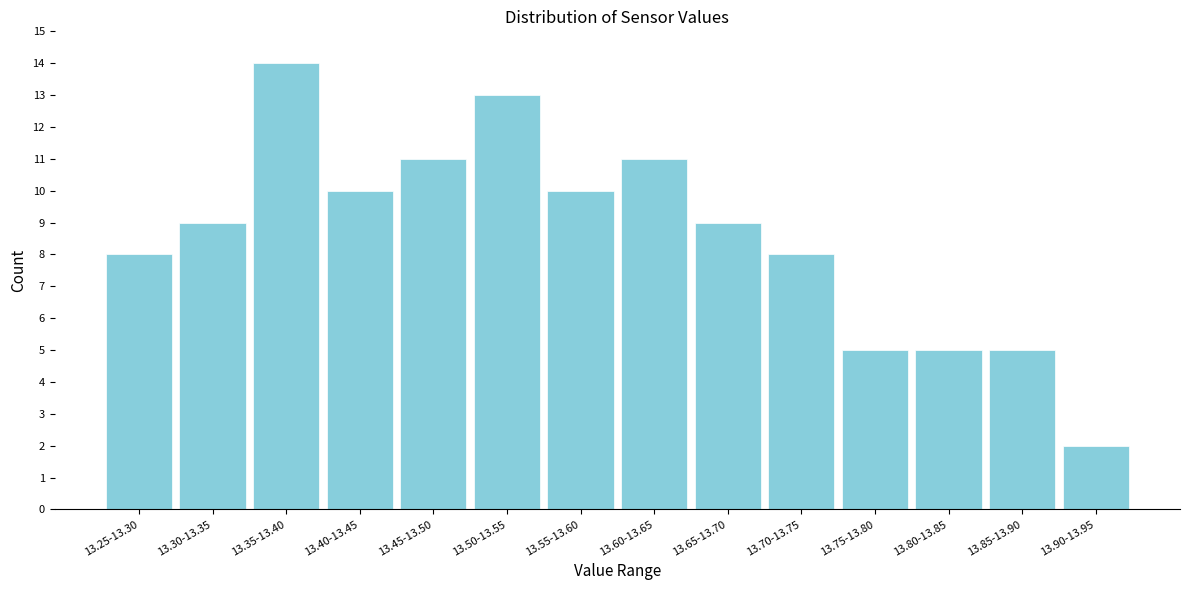

Reading left to right, what are all the values shown in this chart?

13.25-13.30=8	13.30-13.35=9	13.35-13.40=14	13.40-13.45=10	13.45-13.50=11	13.50-13.55=13	13.55-13.60=10	13.60-13.65=11	13.65-13.70=9	13.70-13.75=8	13.75-13.80=5	13.80-13.85=5	13.85-13.90=5	13.90-13.95=2